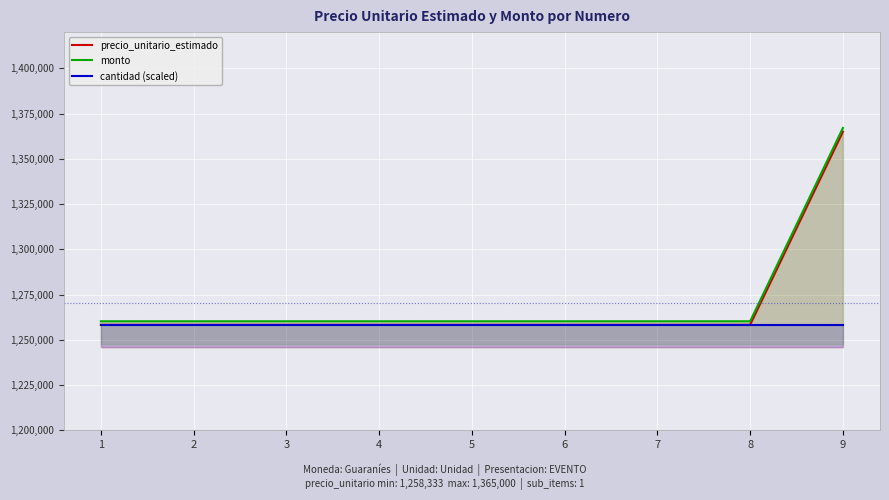

Is the value of precio_unitario_estimado at 1 greater than the value of cantidad (scaled) at 6?

No